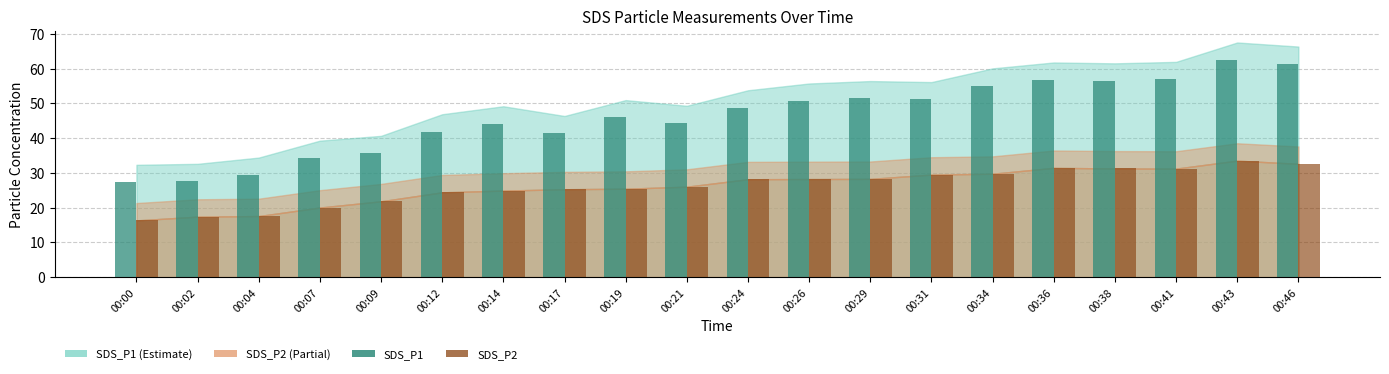

What is the greatest value displayed?

62.5